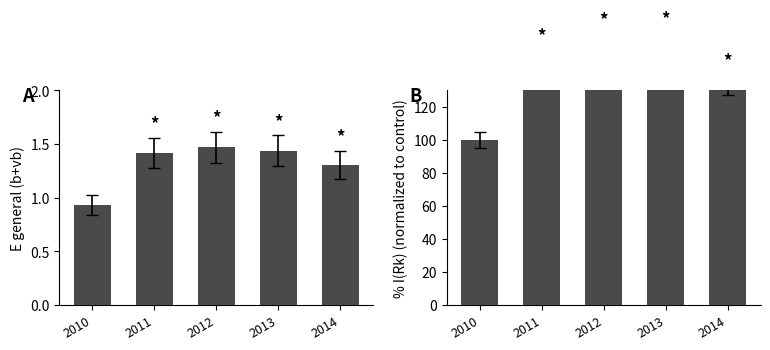

What is the difference between the second highest and minimum values in the I (Rk) normalized series?

57.5